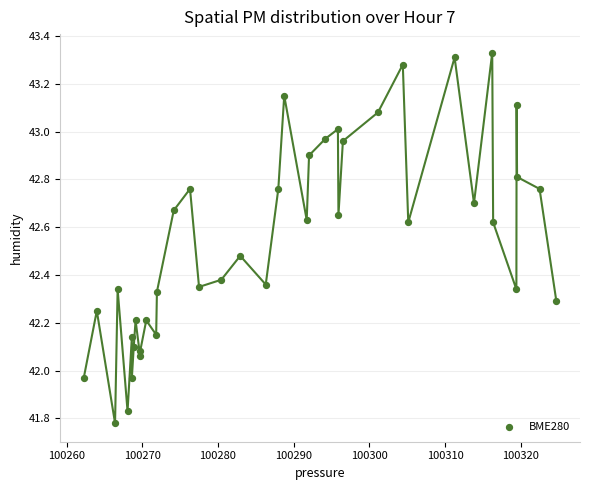

What is the range of X values (max minus min)?

62.4